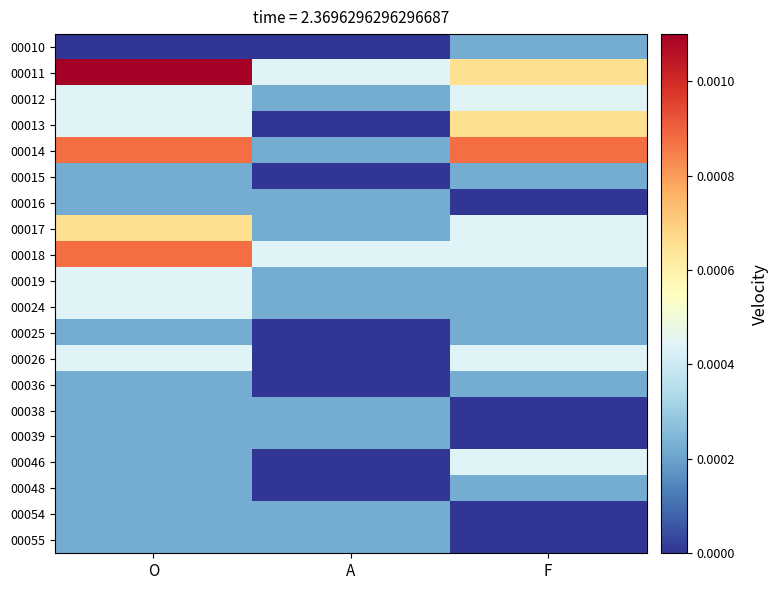

Reading left to right, list all the values displayed in this chart.

00010: O=0.0	A=0.0	F=0.0
00011: O=0.0	A=0.0	F=0.0
00012: O=0.0	A=0.0	F=0.0
00013: O=0.0	A=0.0	F=0.0
00014: O=0.0	A=0.0	F=0.0
00015: O=0.0	A=0.0	F=0.0
00016: O=0.0	A=0.0	F=0.0
00017: O=0.0	A=0.0	F=0.0
00018: O=0.0	A=0.0	F=0.0
00019: O=0.0	A=0.0	F=0.0
00024: O=0.0	A=0.0	F=0.0
00025: O=0.0	A=0.0	F=0.0
00026: O=0.0	A=0.0	F=0.0
00036: O=0.0	A=0.0	F=0.0
00038: O=0.0	A=0.0	F=0.0
00039: O=0.0	A=0.0	F=0.0
00046: O=0.0	A=0.0	F=0.0
00048: O=0.0	A=0.0	F=0.0
00054: O=0.0	A=0.0	F=0.0
00055: O=0.0	A=0.0	F=0.0